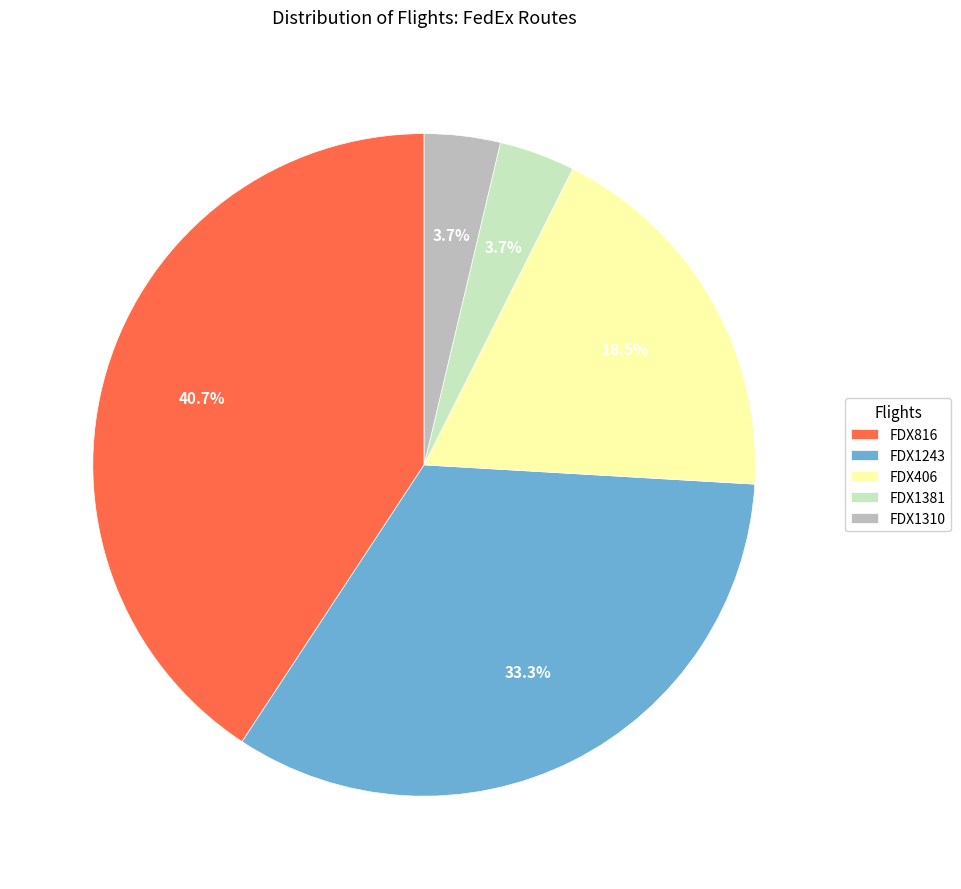

To the nearest percent, what percentage of the pie is FDX1243?

33%